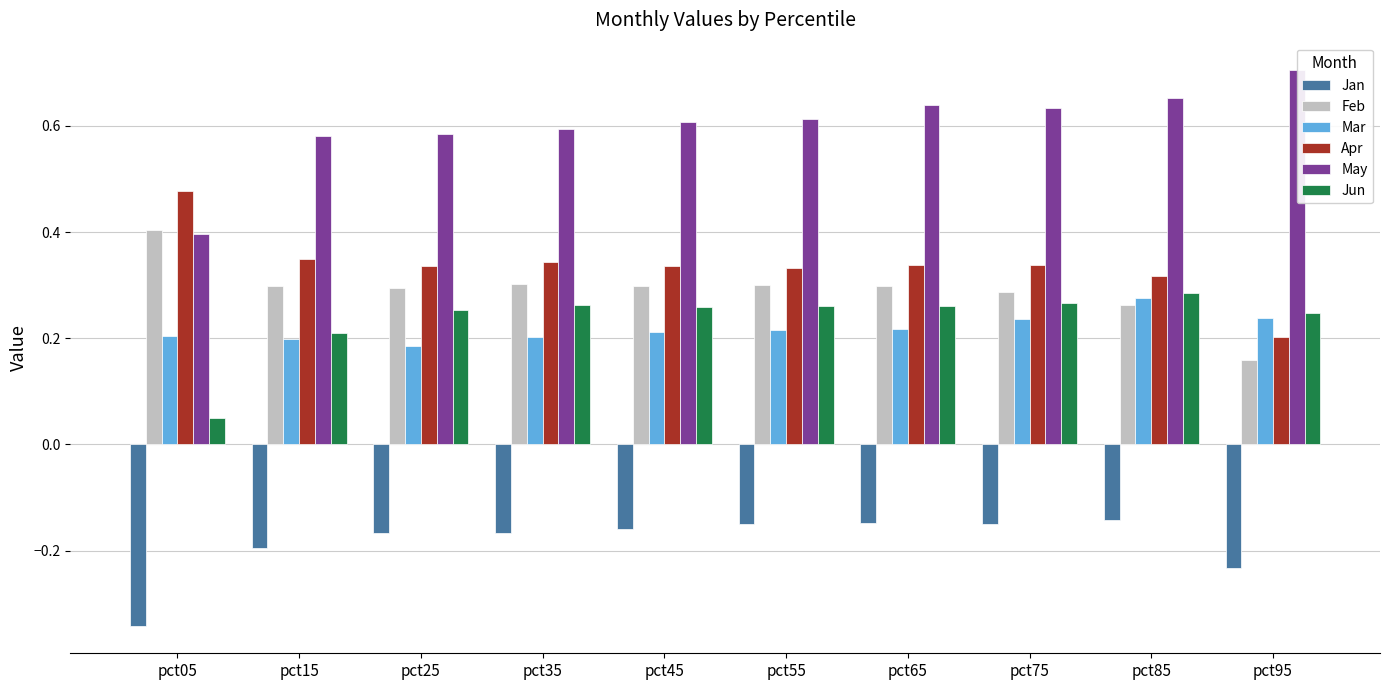

What is the minimum value shown in the chart?

-0.3